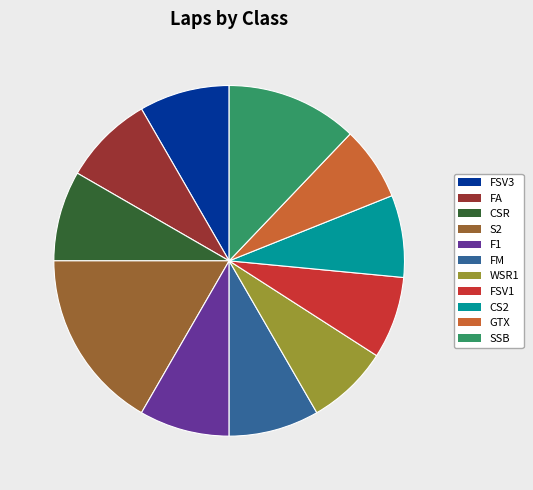

Between FSV1 and GTX, which is larger?

FSV1